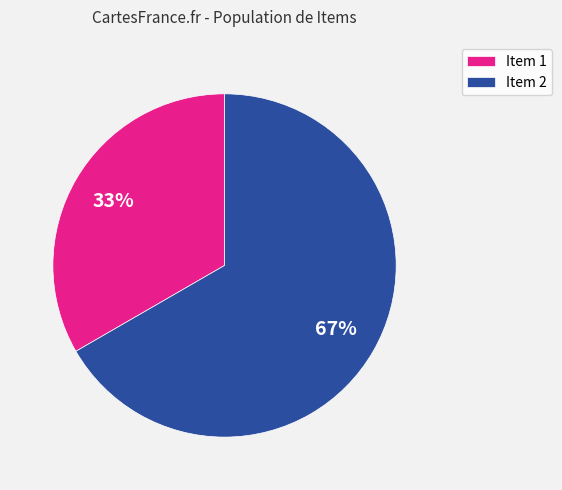

Do Item 2 and Item 1 together represent more than half of the pie?

Yes